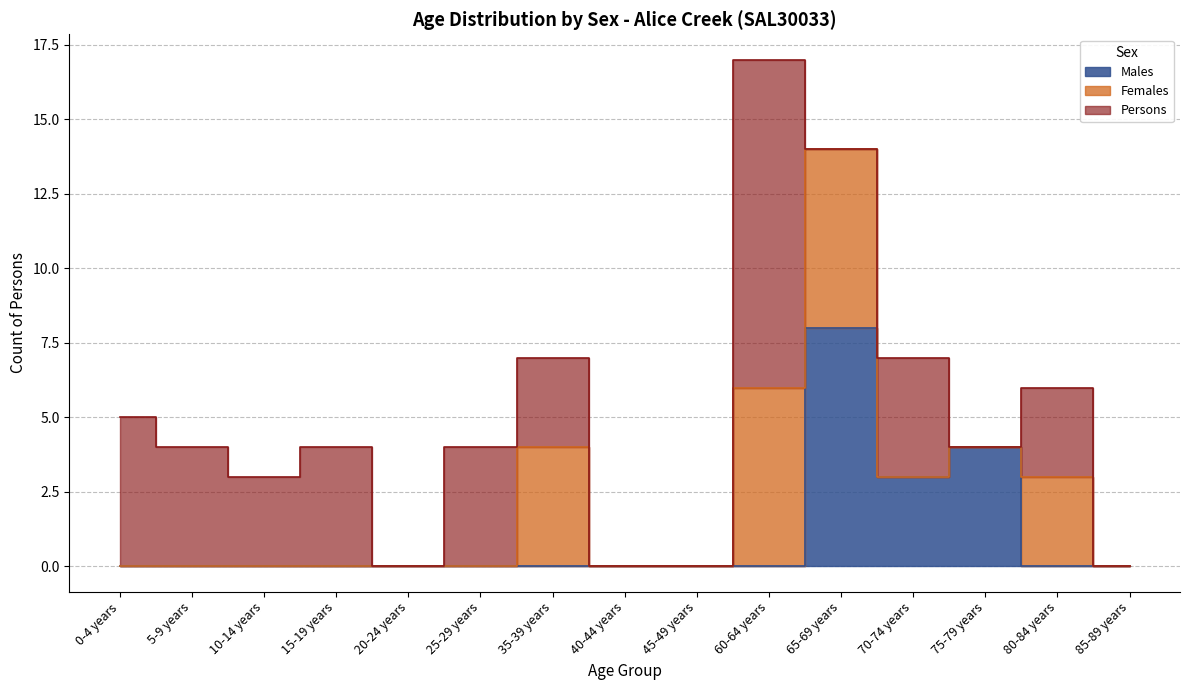

What are all the series names shown in the legend?

Males, Females, Persons